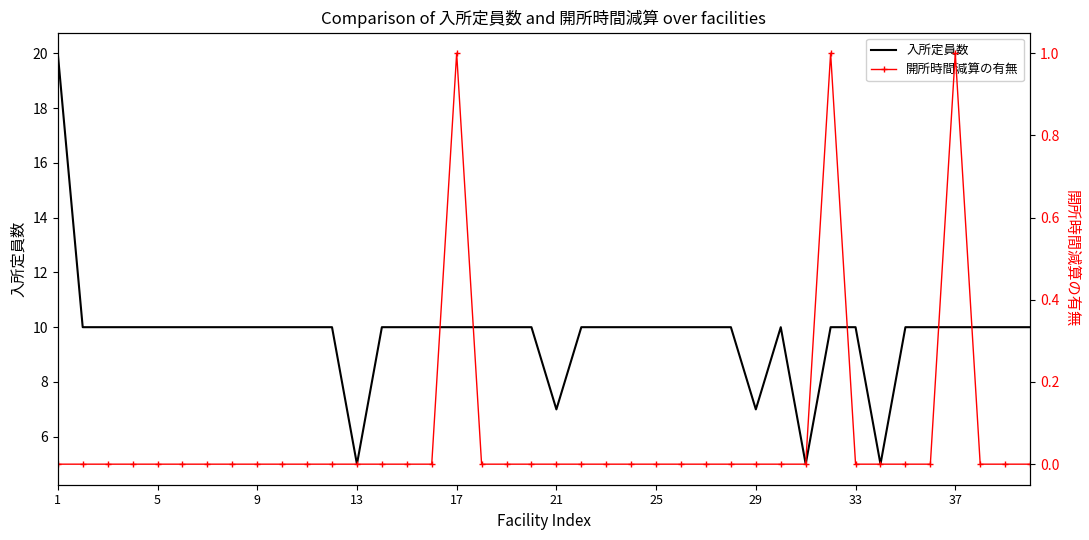

Between 9 and 13, which series saw the biggest shift?

入所定員数